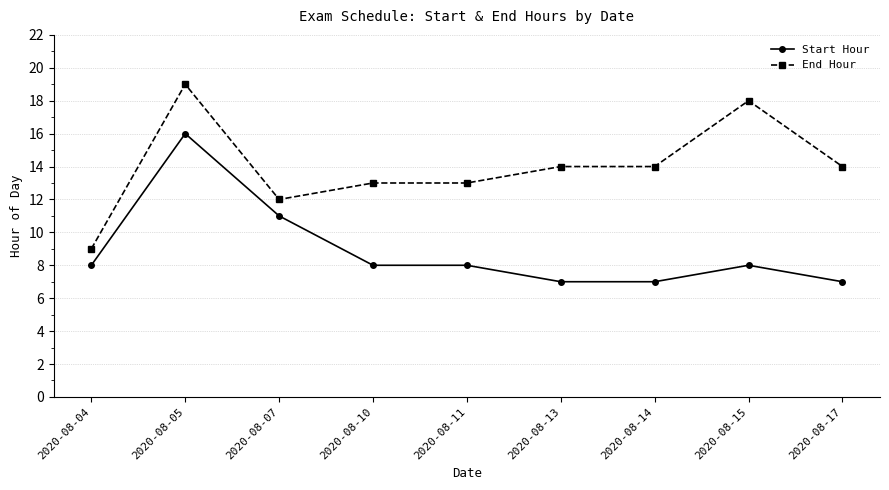

How many data points does each series have?

9